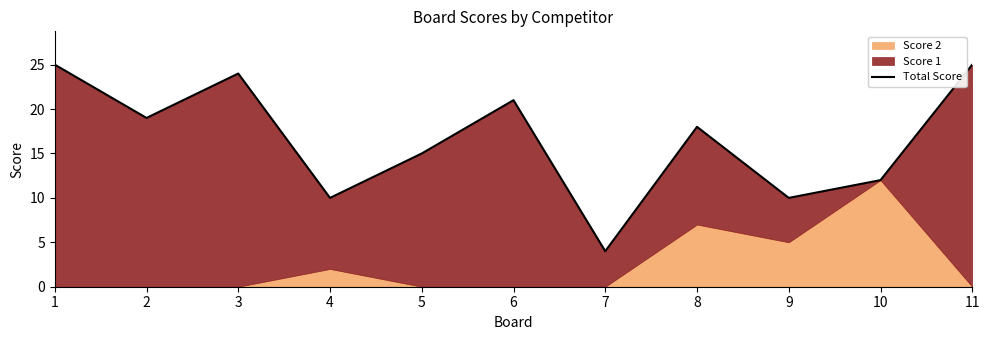

Reading right to left, what are all the values shown in this chart?

25	12	10	18	4	21	15	10	24	19	25